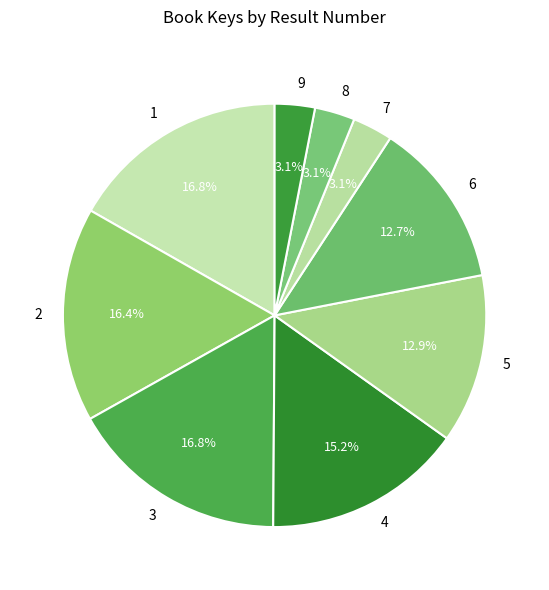

Does any single category account for the majority?

No